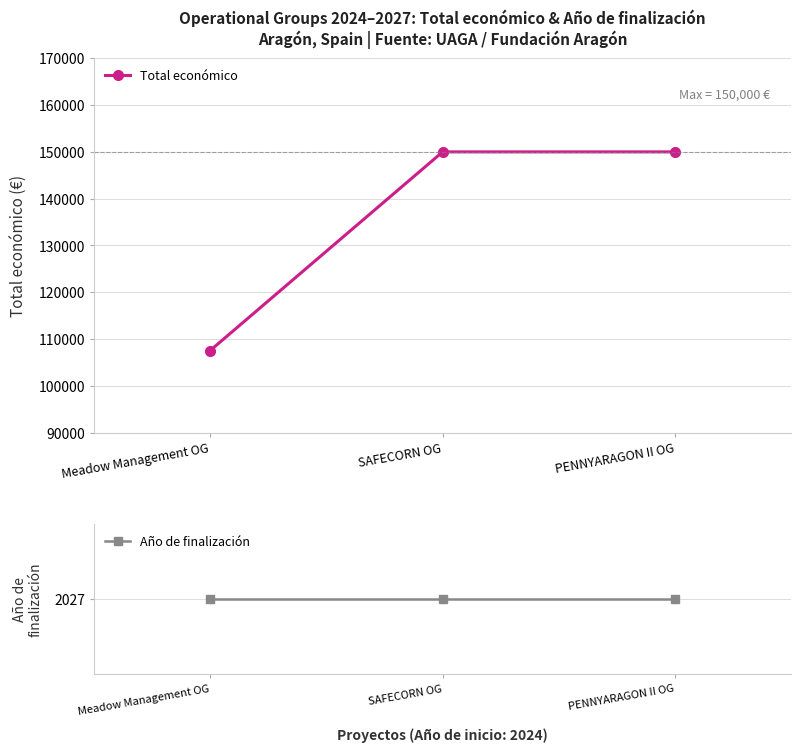

Between PENNYARAGON II OG and SAFECORN OG, which is larger?

PENNYARAGON II OG